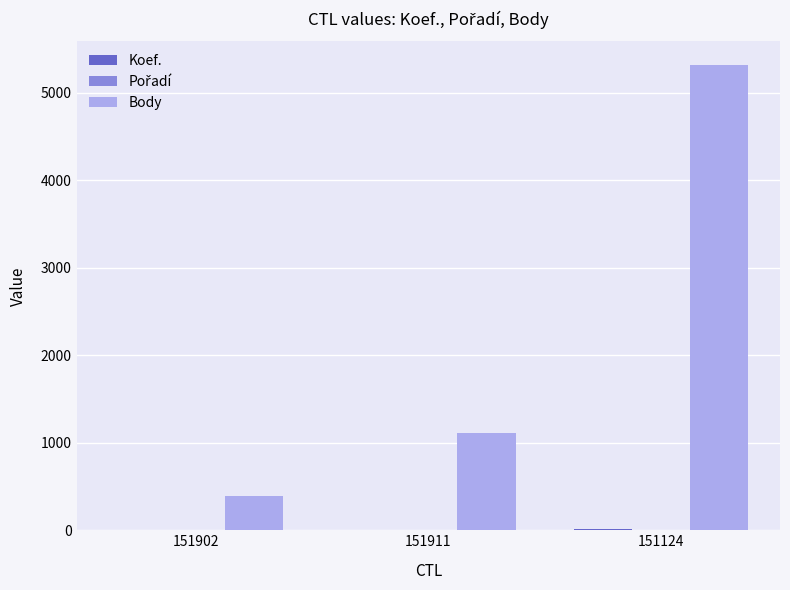

Between 151902 and 151124, which series saw the biggest shift?

Body